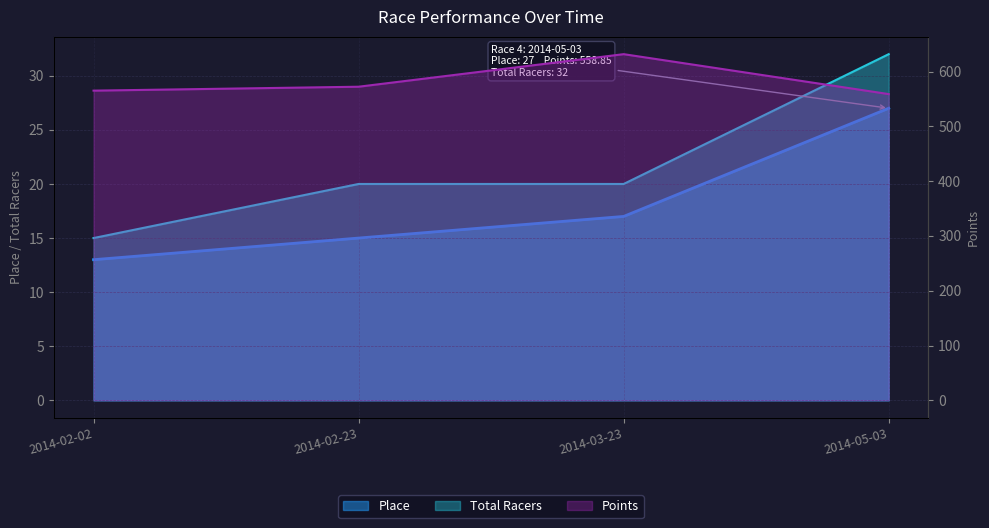

The Total Racers series shows 8.6 at 2014-05-03. True or false?

False